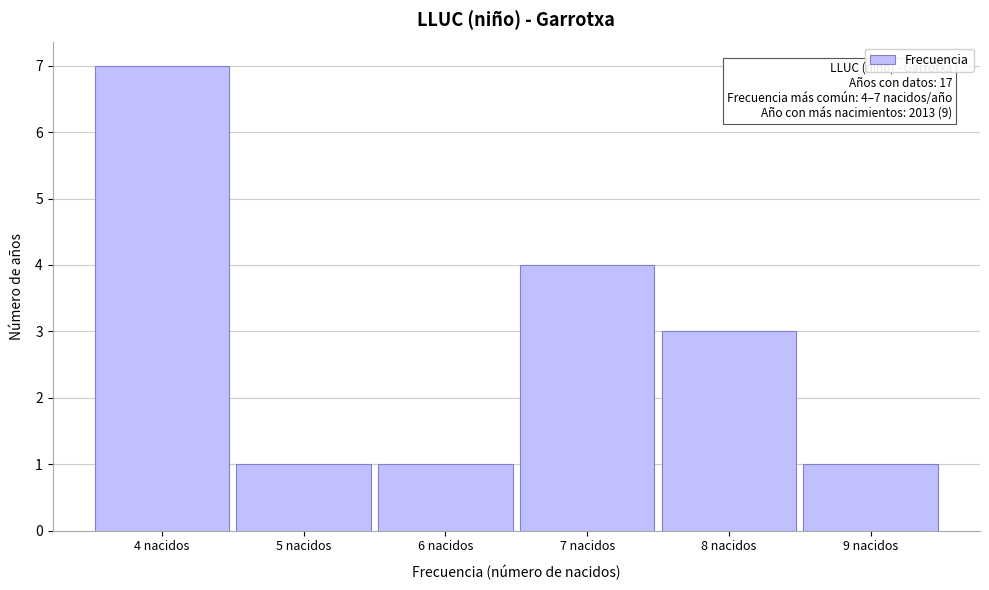

Which range on the x-axis has the tallest bar?

3.5 to 4.5